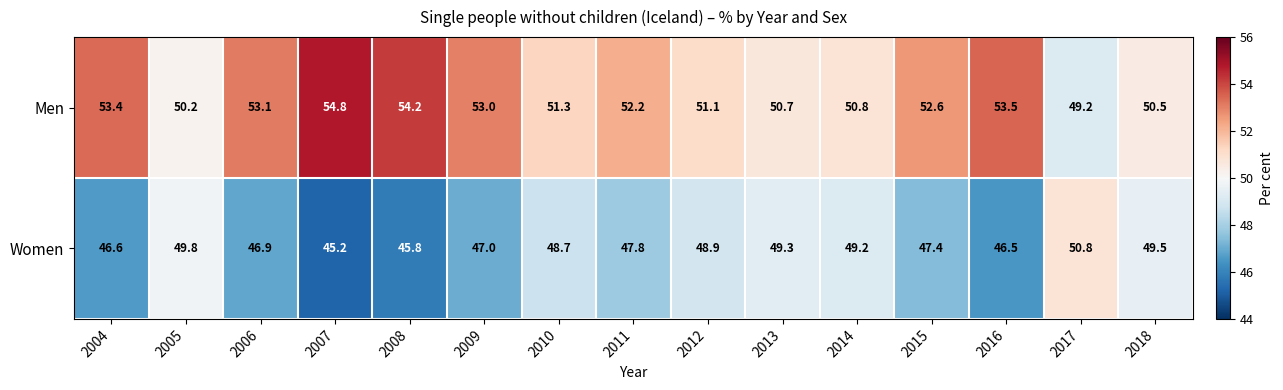

At 2010, list the series in order from smallest to largest.

Women, Men